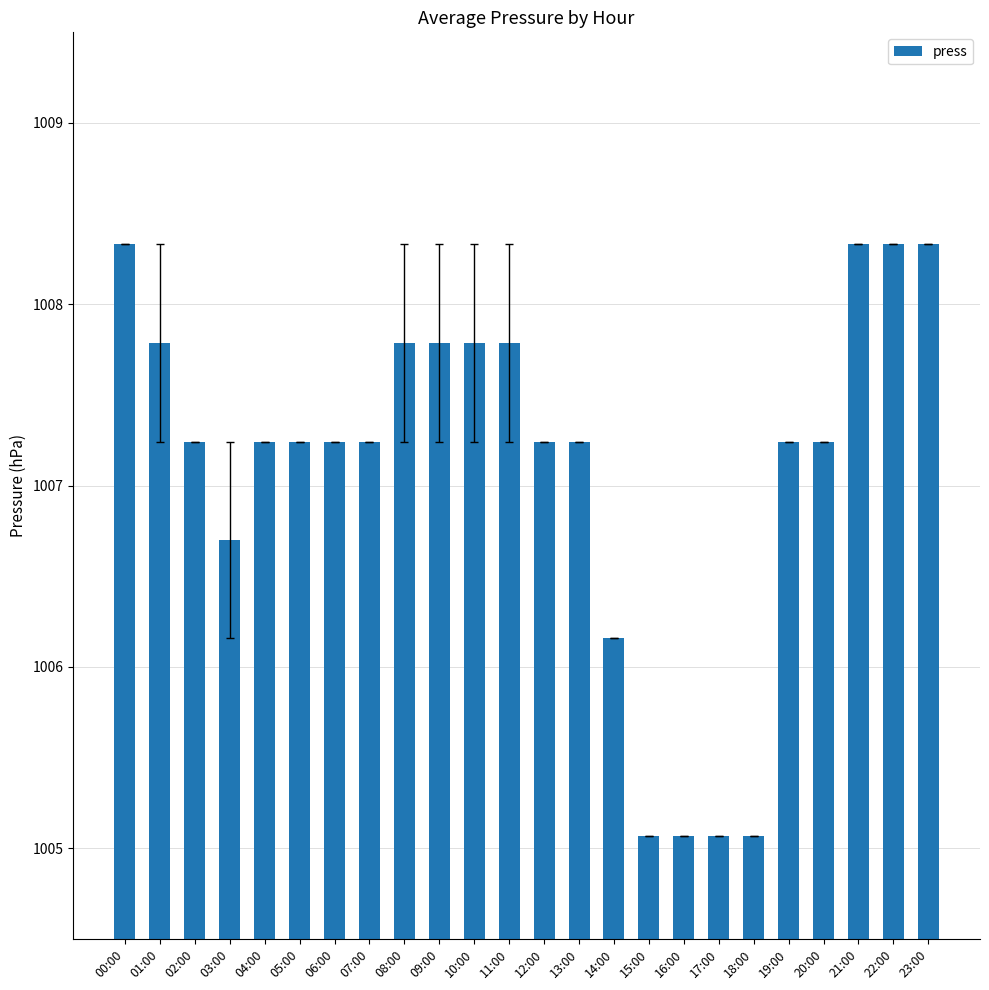

What is the change in value from 16:00 to 19:00?

+2.2